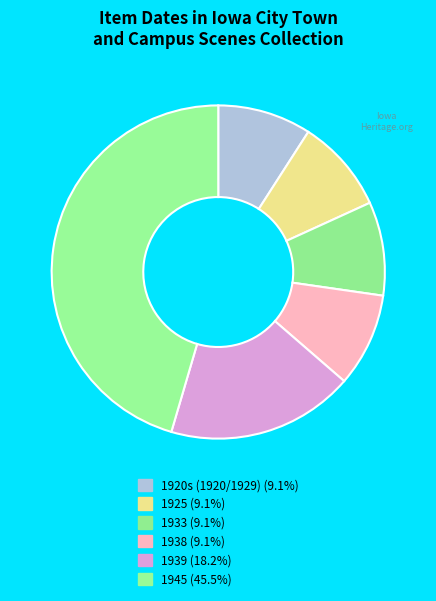

How many slices are in this pie chart?

6